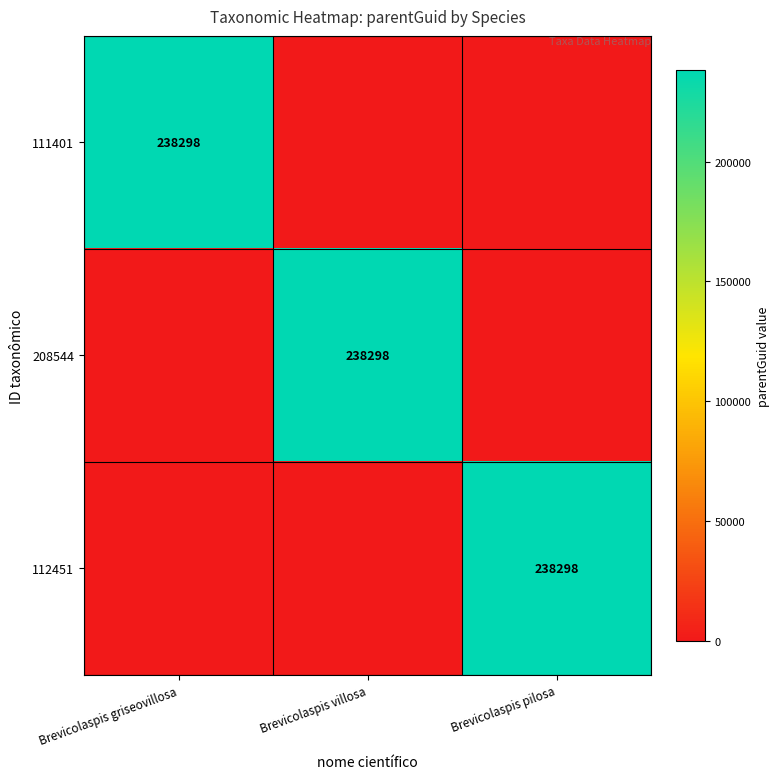

Is it true that 112451 equals 238298 at Brevicolaspis pilosa?

True